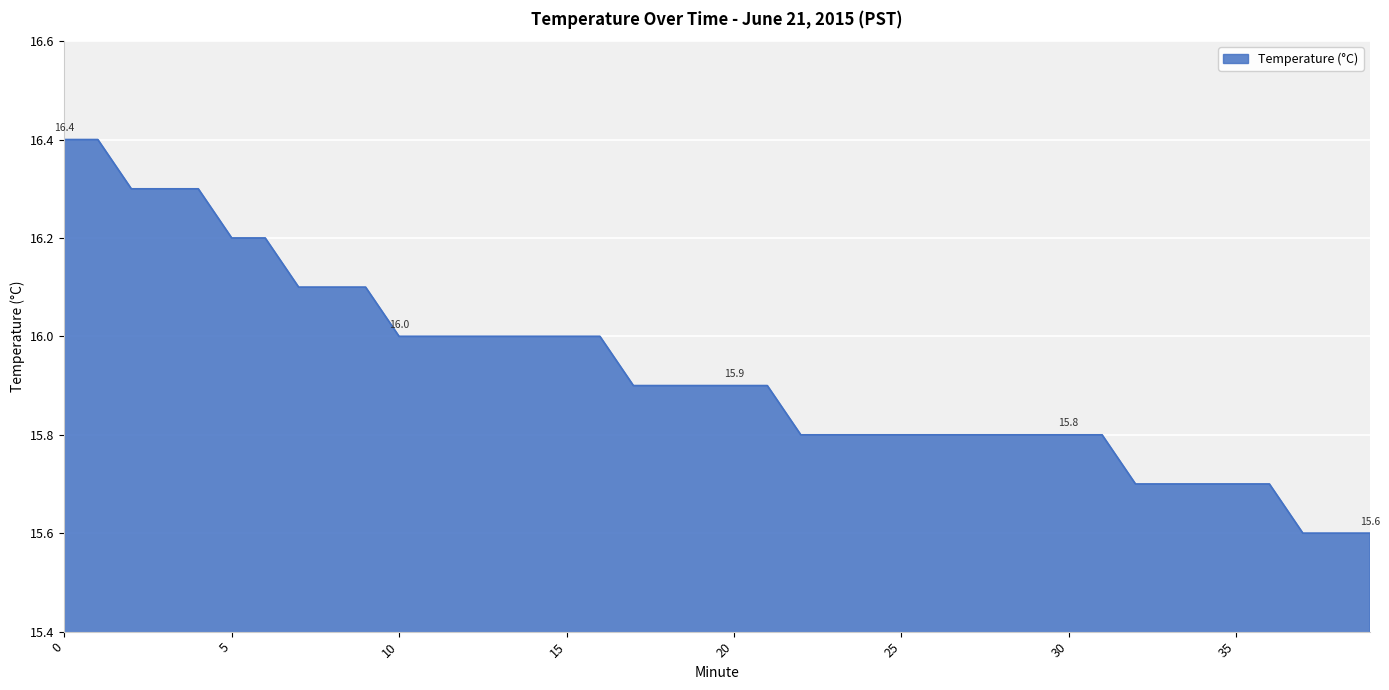

What is the difference between the maximum and minimum values?

0.8